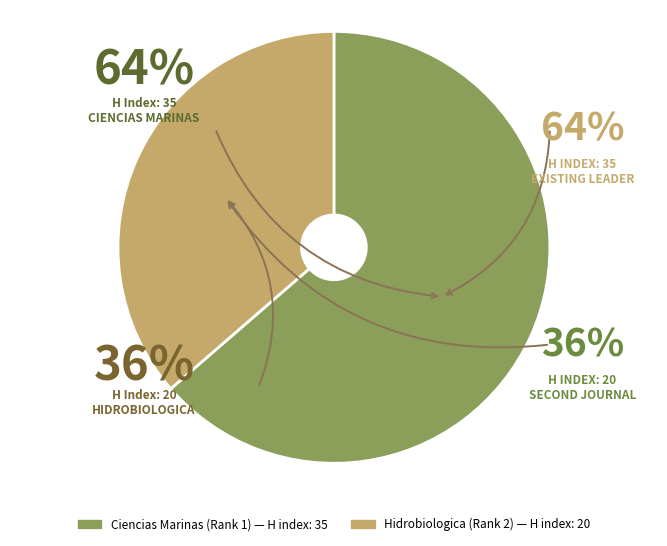

To the nearest percent, what is the average slice percentage?

50%